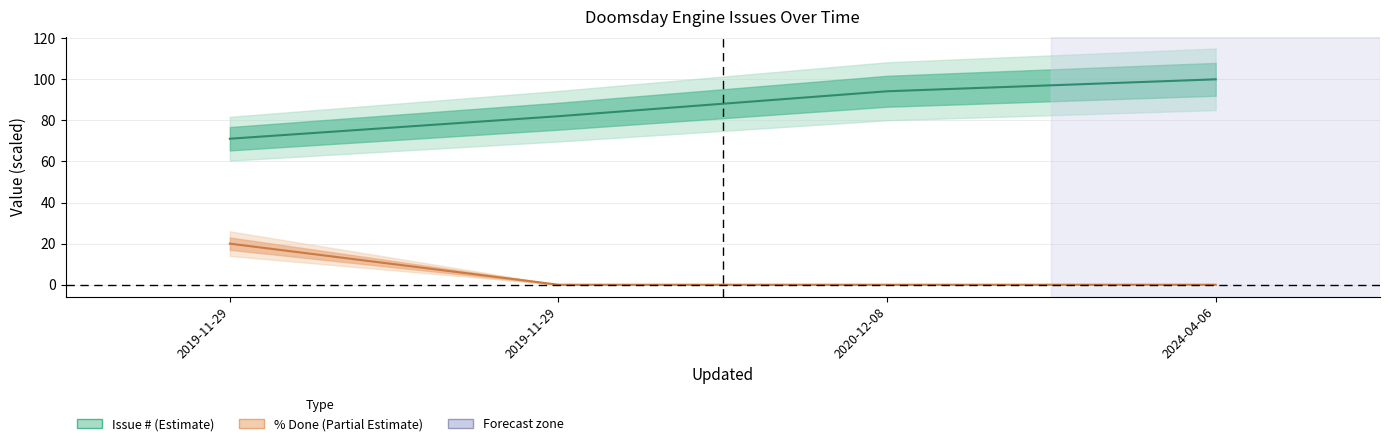

Is this an area chart (filled region under the line)?

No